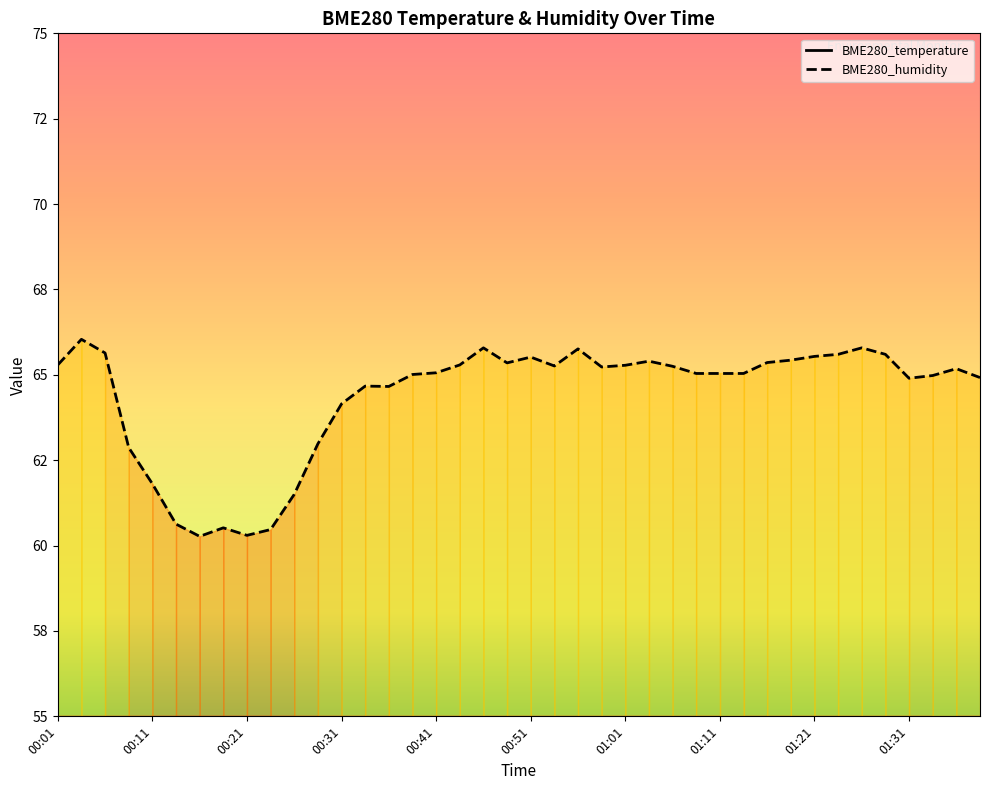

Which has a higher value, 00:38 or 00:21?

00:21